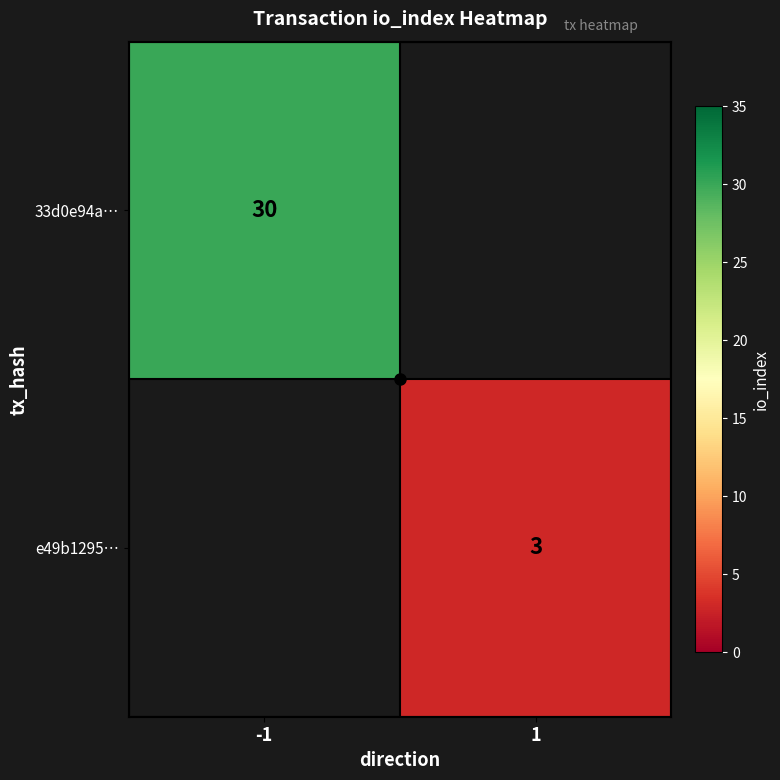

The 33d0e94a… series shows 30.0 at -1. True or false?

True